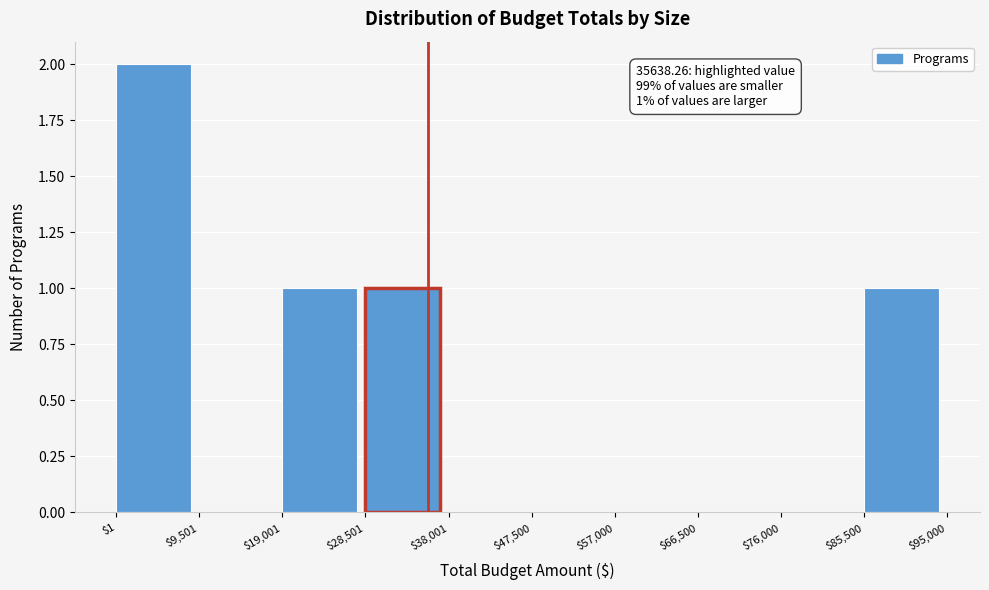

Which range on the x-axis has the tallest bar?

$1 to $9,501